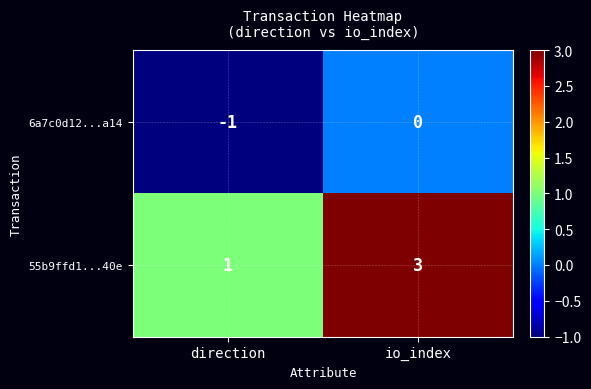

Where is 55b9ffd1...40e nearest to the value 2?

direction